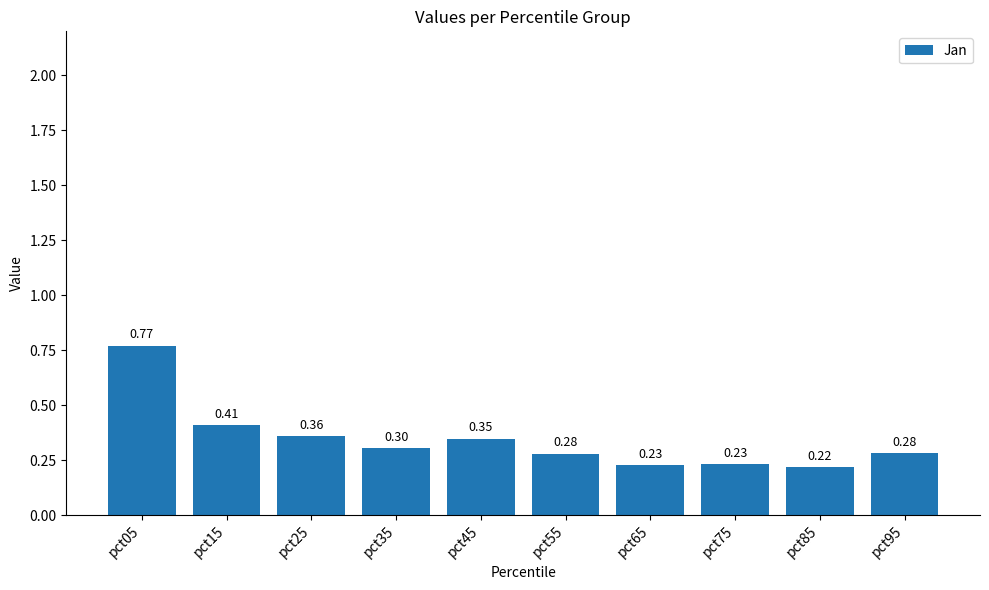

Between pct35 and pct05, which is larger?

pct05